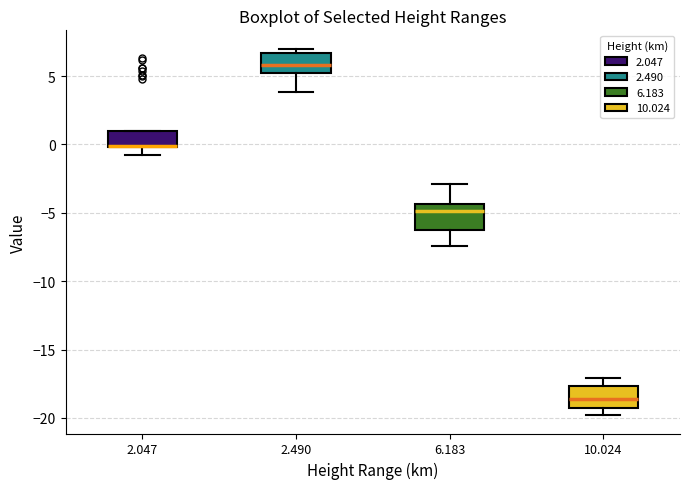

Reading left to right, read every box against the y-axis: the position of its median line, the range the box covers, and the ends of its whiskers. The values are not printed on the chart, so give them approximately, as read against the axis.

2.047: median 0.0 (drawn on the box's lower edge), box 0.0 to 1.0, whiskers -1.0 to 1.0
2.490: median 6.0, box 5.5 to 6.5, whiskers 4.0 to 7.0
6.183: median -5.0, box -6.0 to -4.5, whiskers -7.5 to -3.0
10.024: median -18.5, box -19.0 to -17.5, whiskers -20.0 to -17.0